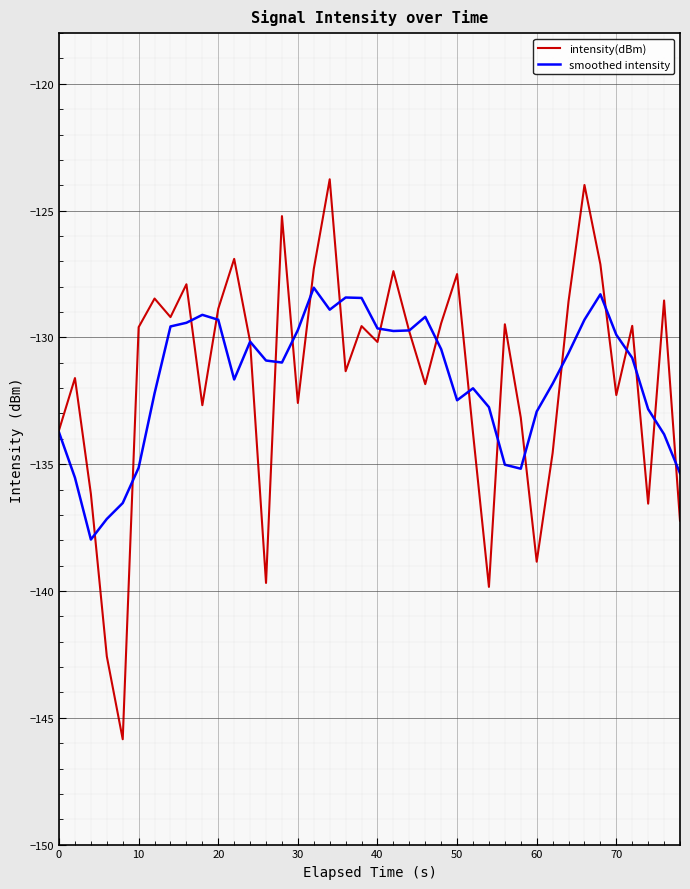

Which series has the widest spread of values?

intensity(dBm)